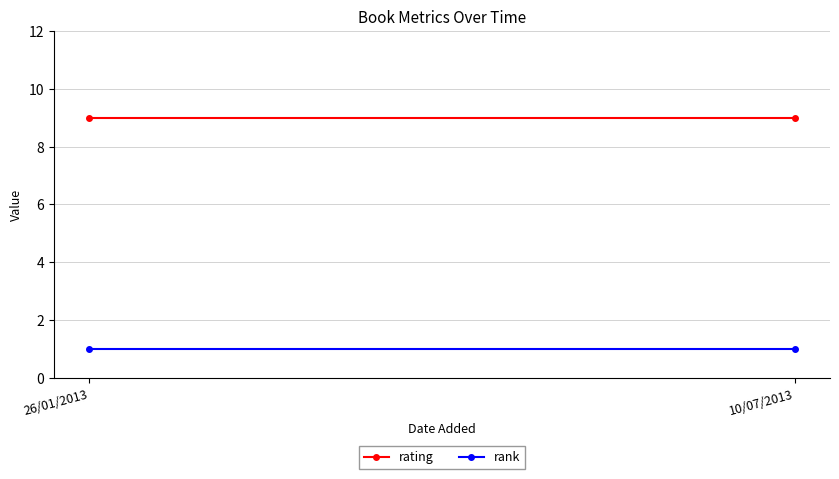

True or false: rating has a value of 9 at 26/01/2013.

True